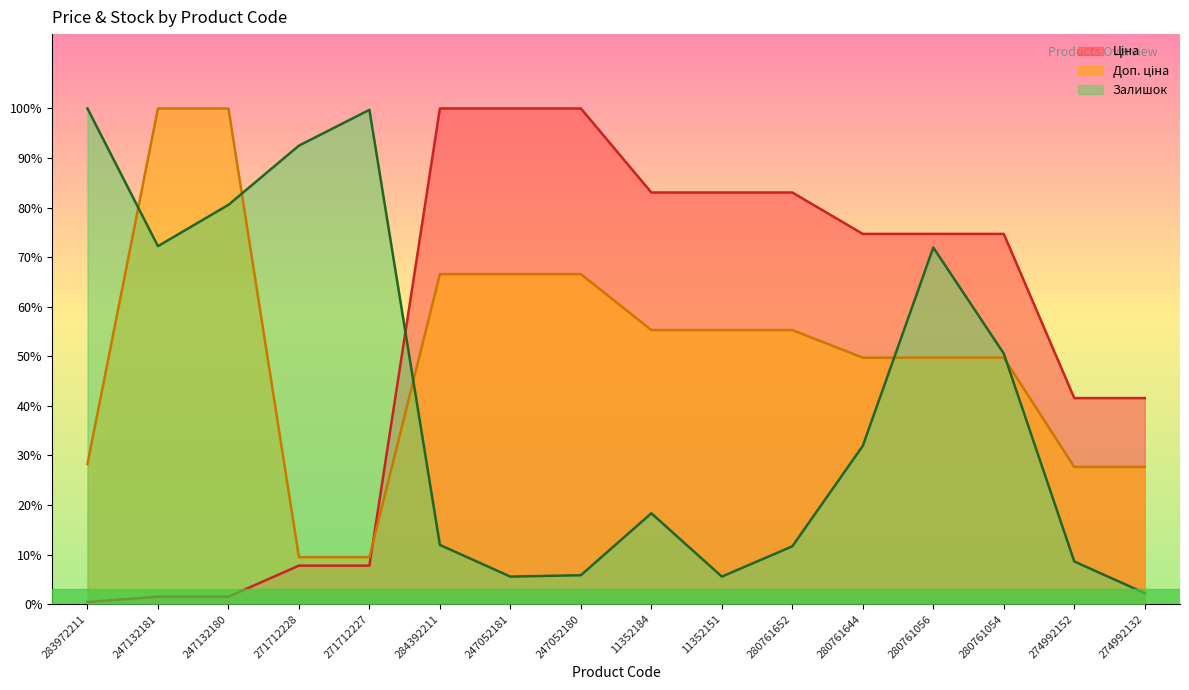

Rank the series by their average value, from highest to lowest.

Ціна, Доп. ціна, Залишок